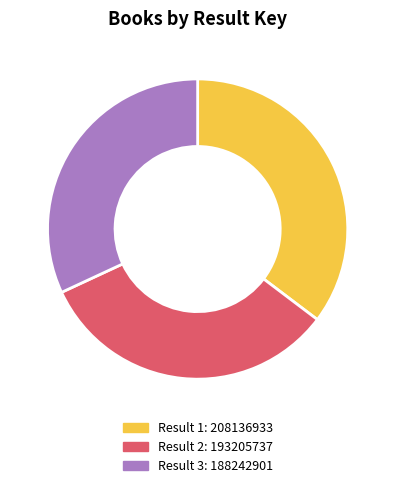

Is there a majority slice in this chart?

No